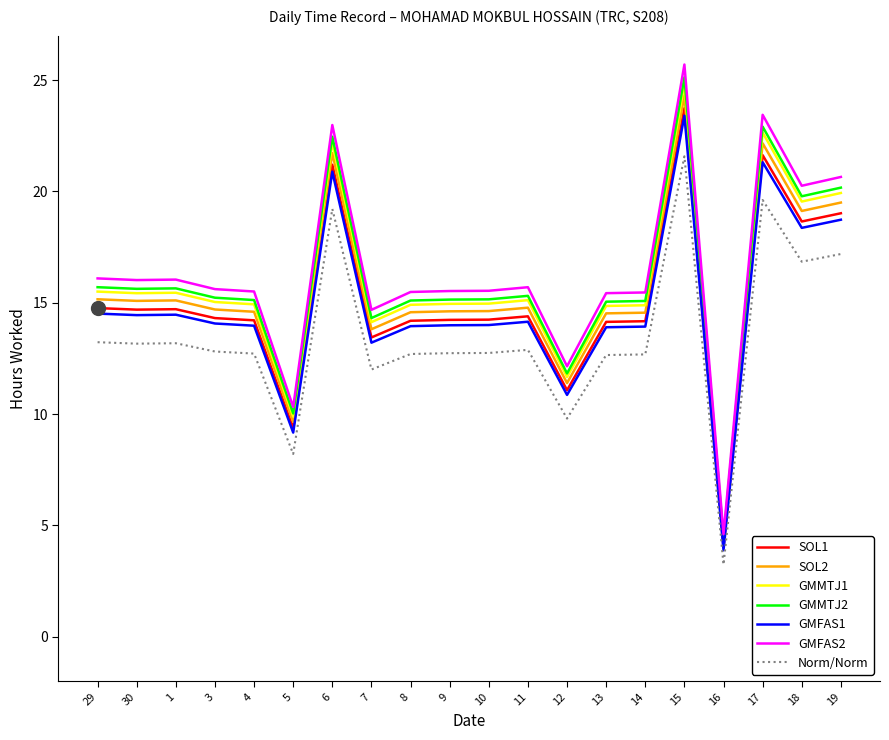

What position from the left is 6?

7